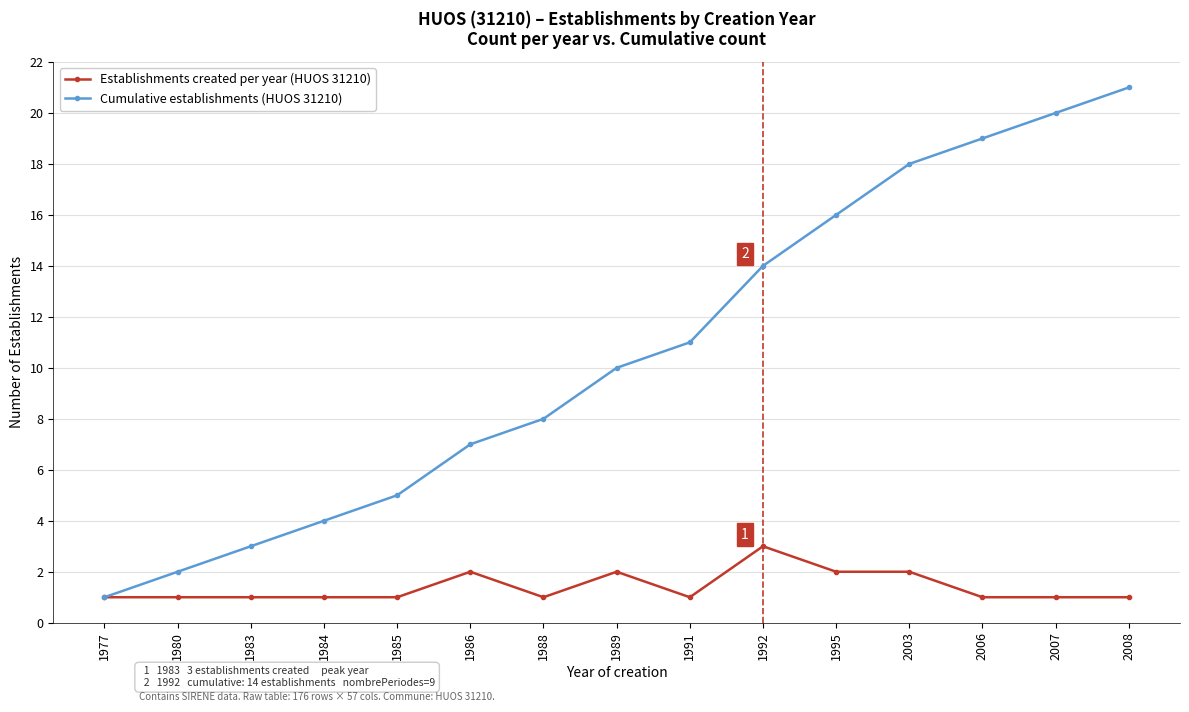

Read the Cumulative establishments (HUOS 31210) value at 1984.

4